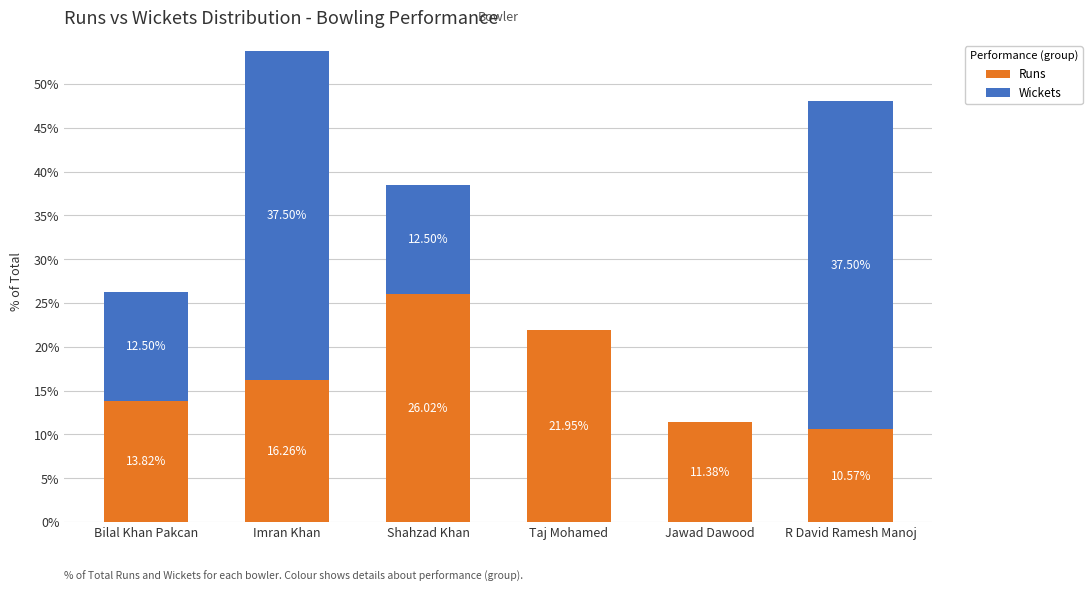

What is the average value of the Runs series?

16.7